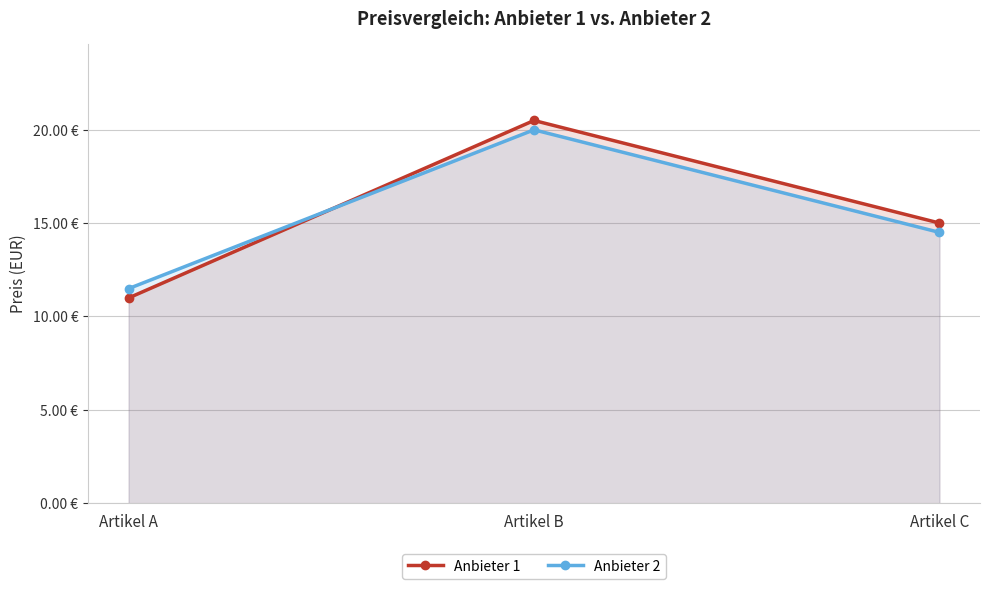

True or false: Anbieter 1 has a value of 9.4 at Artikel C.

False